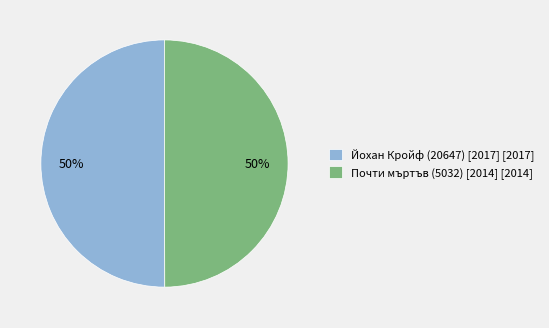

Combined, do Йохан Кройф (20647) [2017] [2017] and Почти мъртъв (5032) [2014] [2014] account for over 50%?

Yes